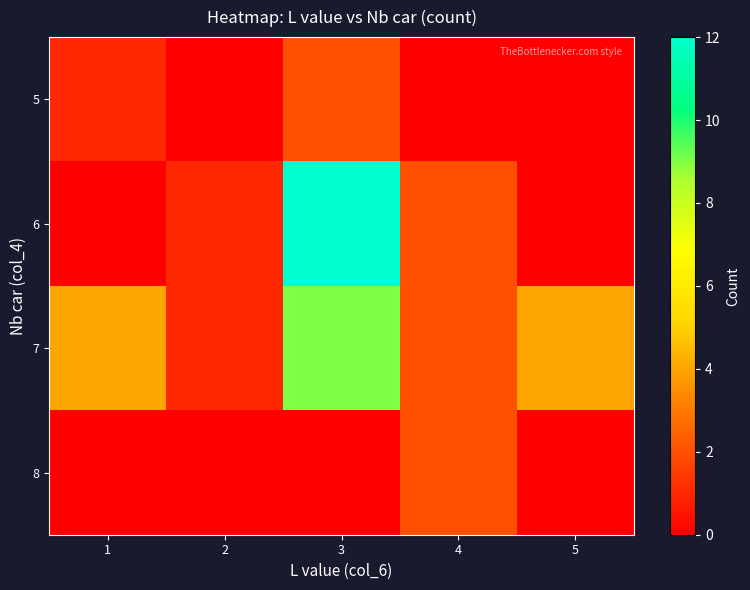

How many distinct data groups are displayed?

4